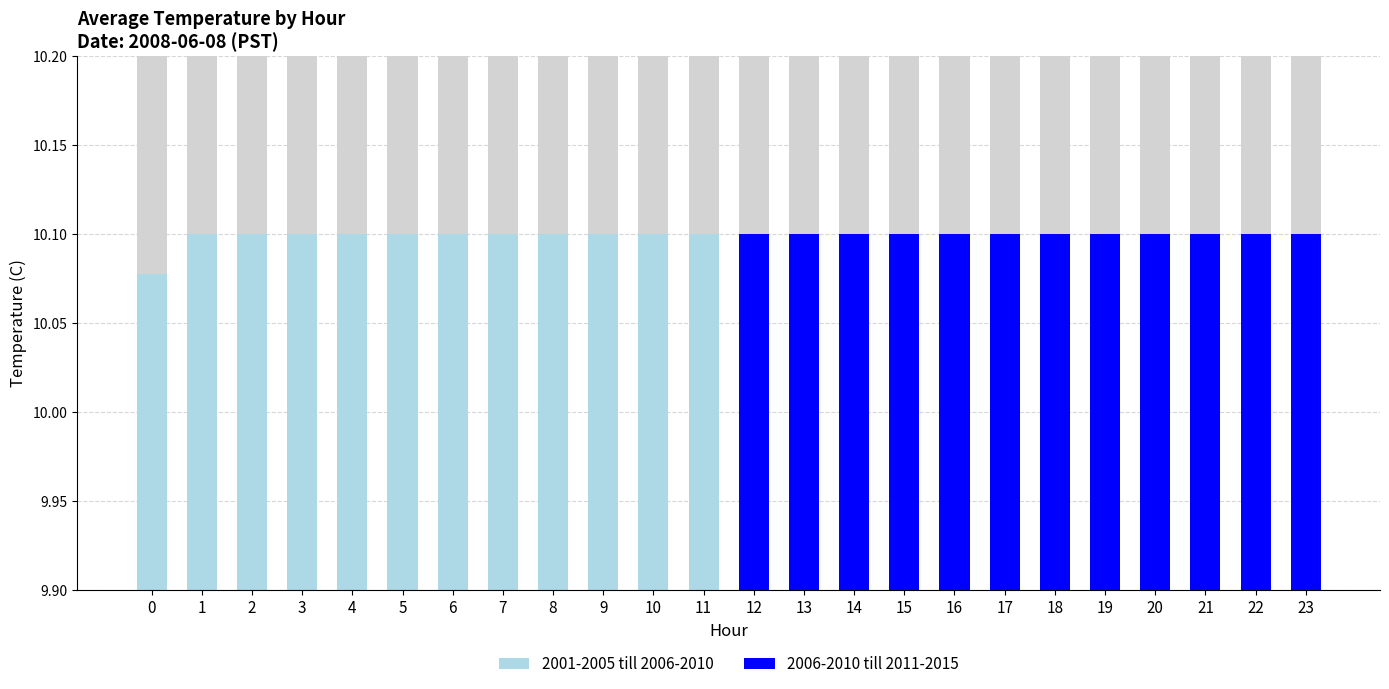

Which category has the highest value across all series?

1